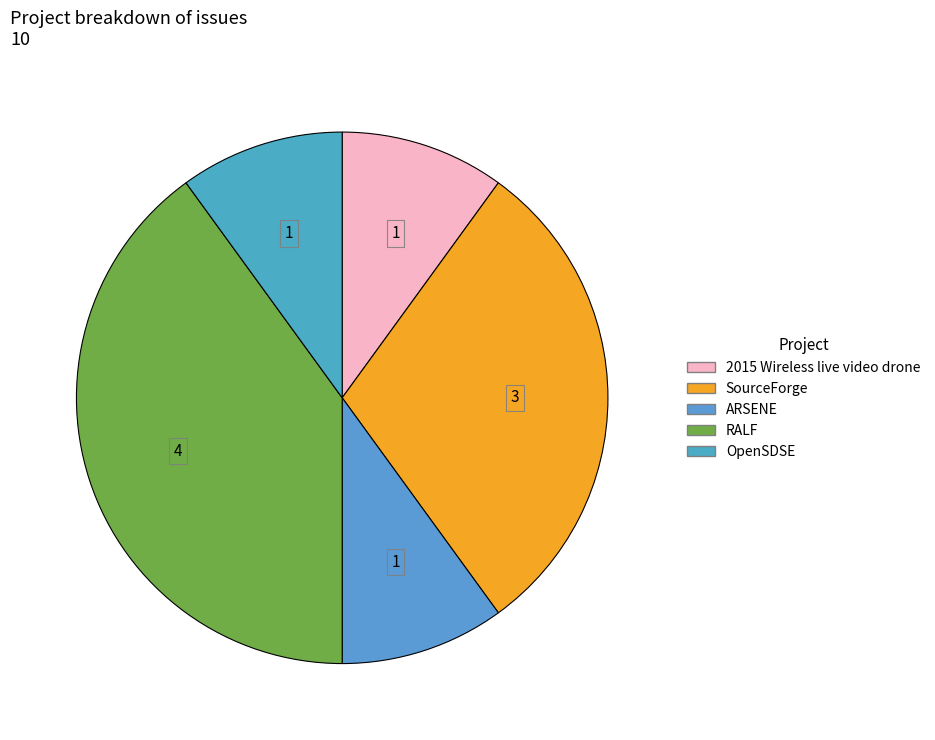

Is there any slice that represents more than half of the pie?

No